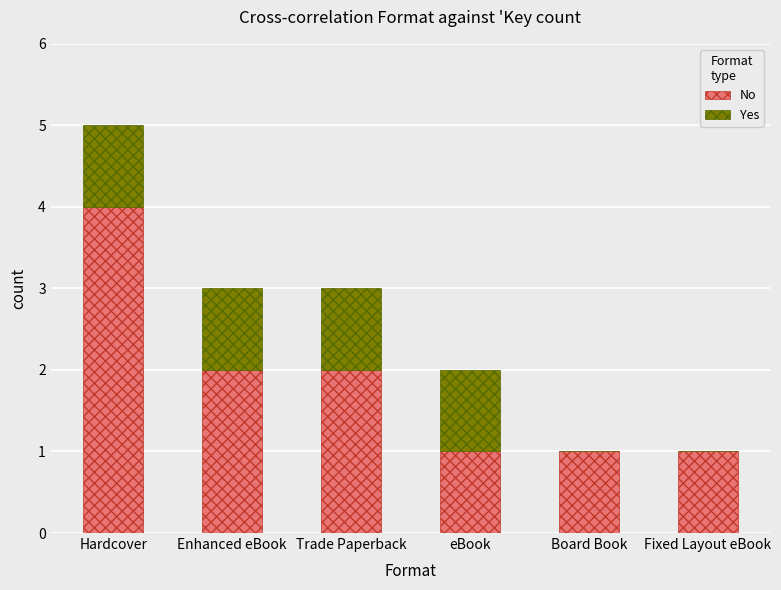

True or false: No has a value of 2 at Trade Paperback.

True